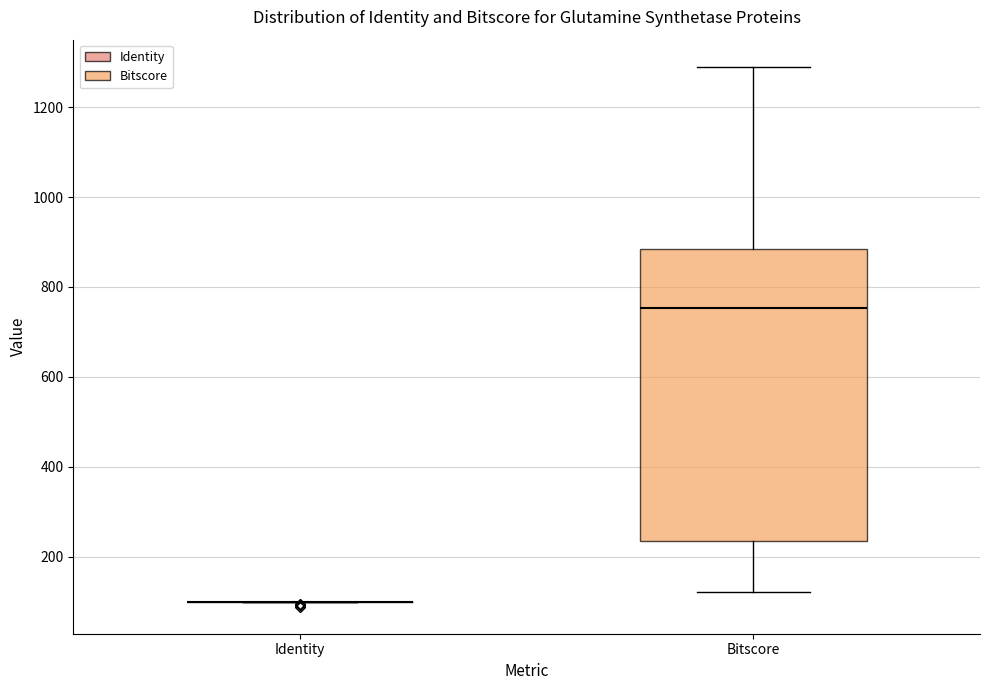

Reading left to right, read every box against the y-axis: the position of its median line, the range the box covers, and the ends of its whiskers. The values are not printed on the chart, so give them approximately, as read against the axis.

Identity: box collapsed to a line at 100, whiskers 100 to 100
Bitscore: median 760, box 240 to 880, whiskers 120 to 1300